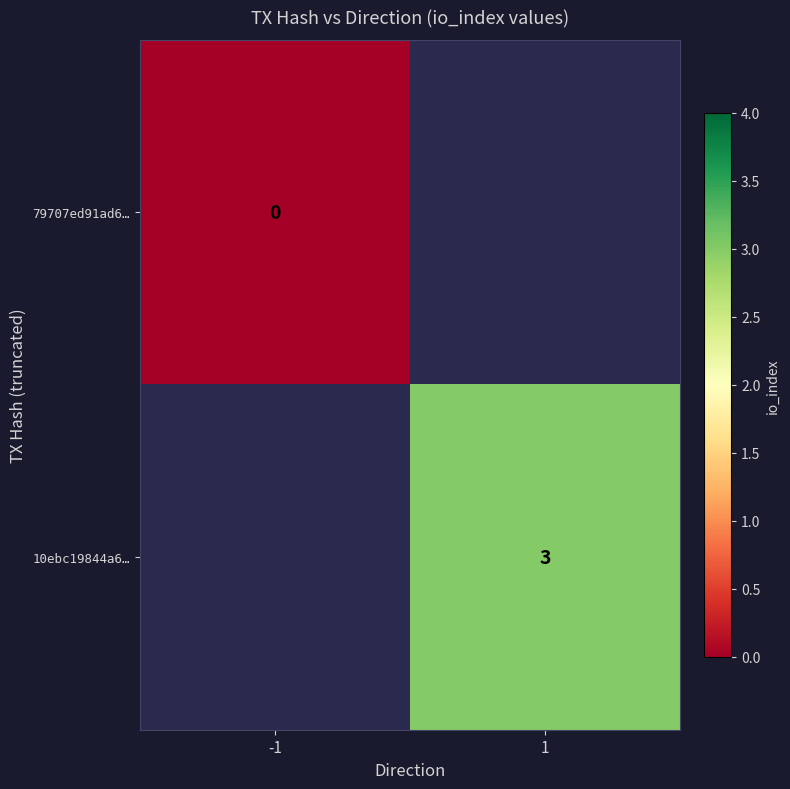

Is it true that 10ebc19844a6… equals 1 at 1?

False